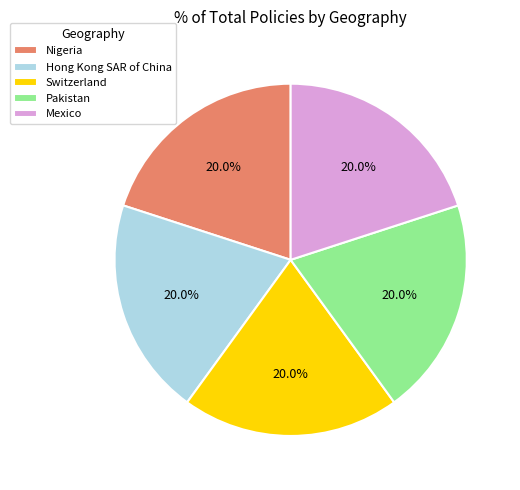

Count the number of slices in the pie.

5